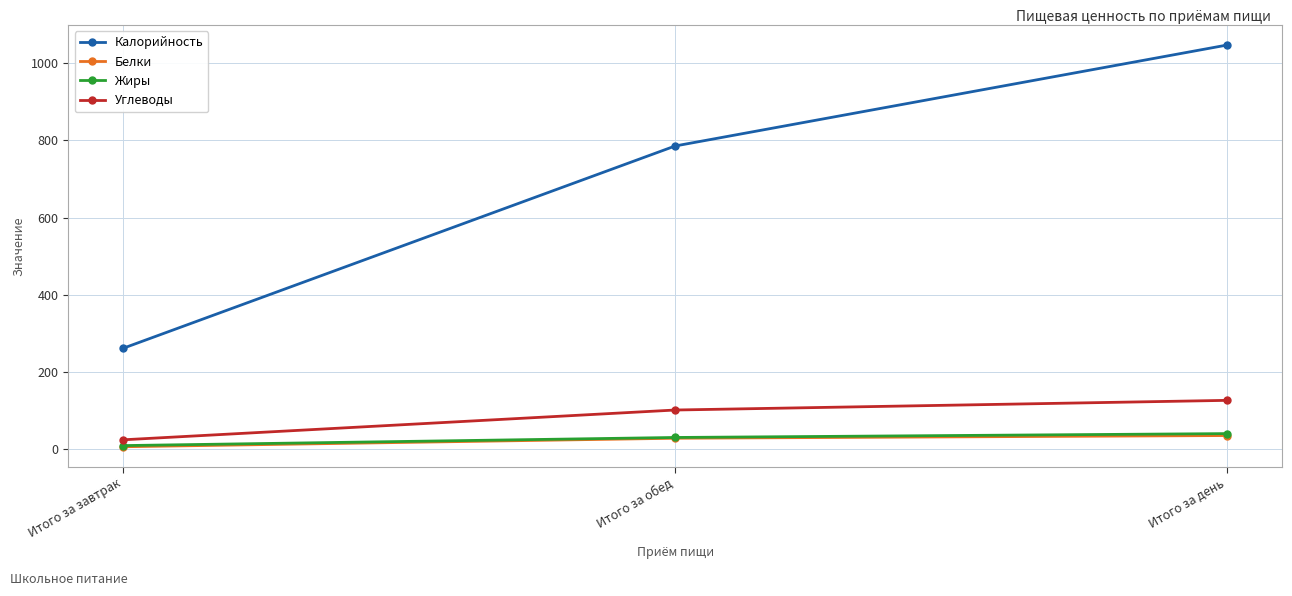

What is the difference between the maximum and minimum values in the Калорийность series?

784